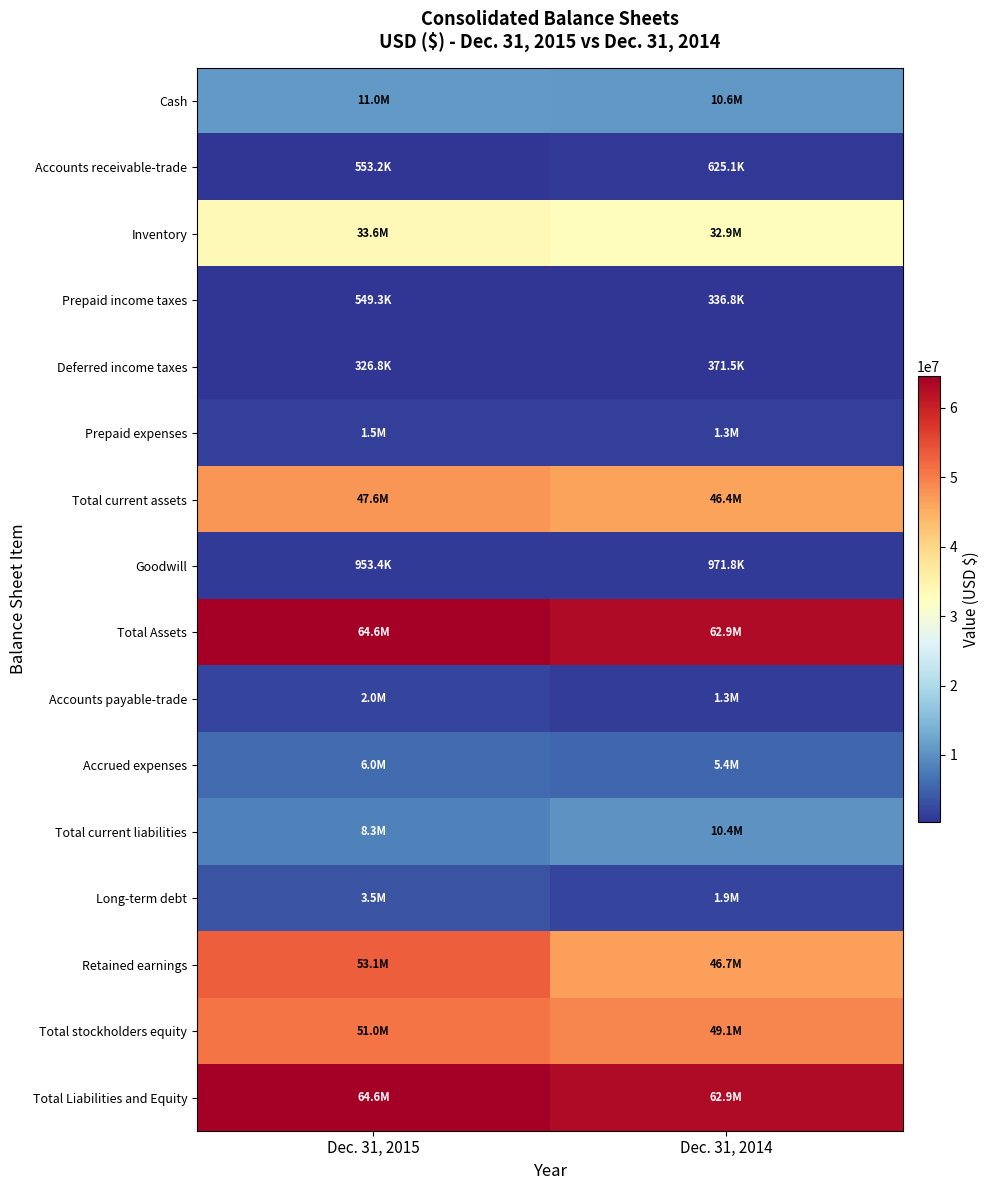

Count the number of data series in this chart.

16